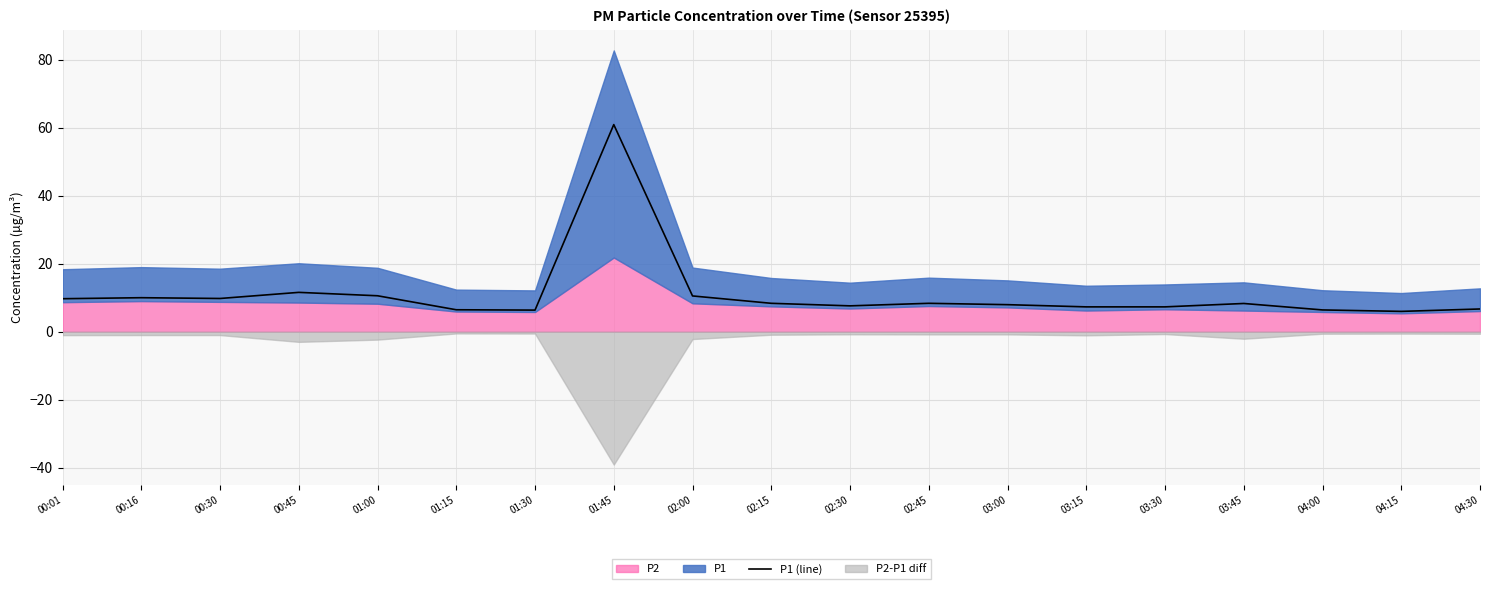

The value at 02:15 is 5.3. True or false?

False